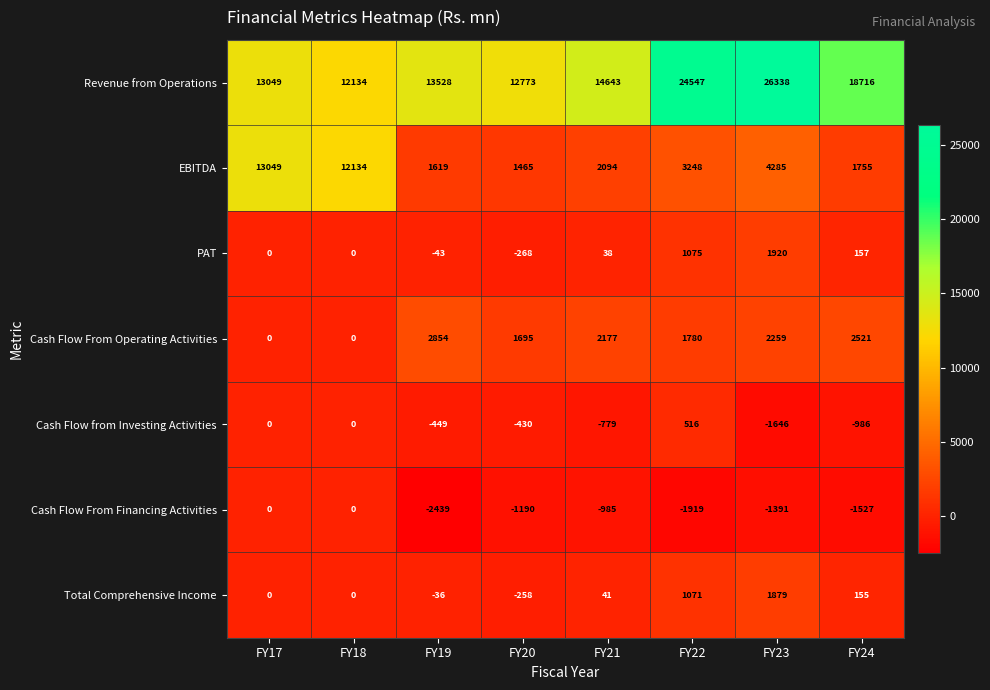

Which category has the lowest value across all series?

FY19